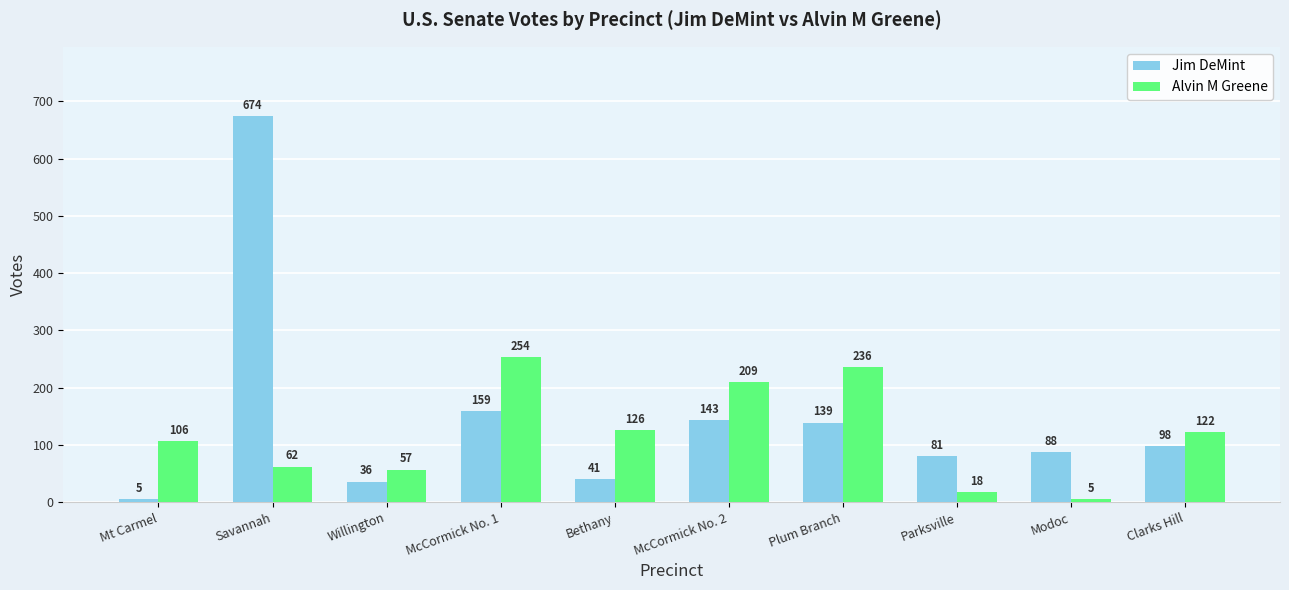

Rank the series by their maximum value, from highest to lowest.

Jim DeMint, Alvin M Greene